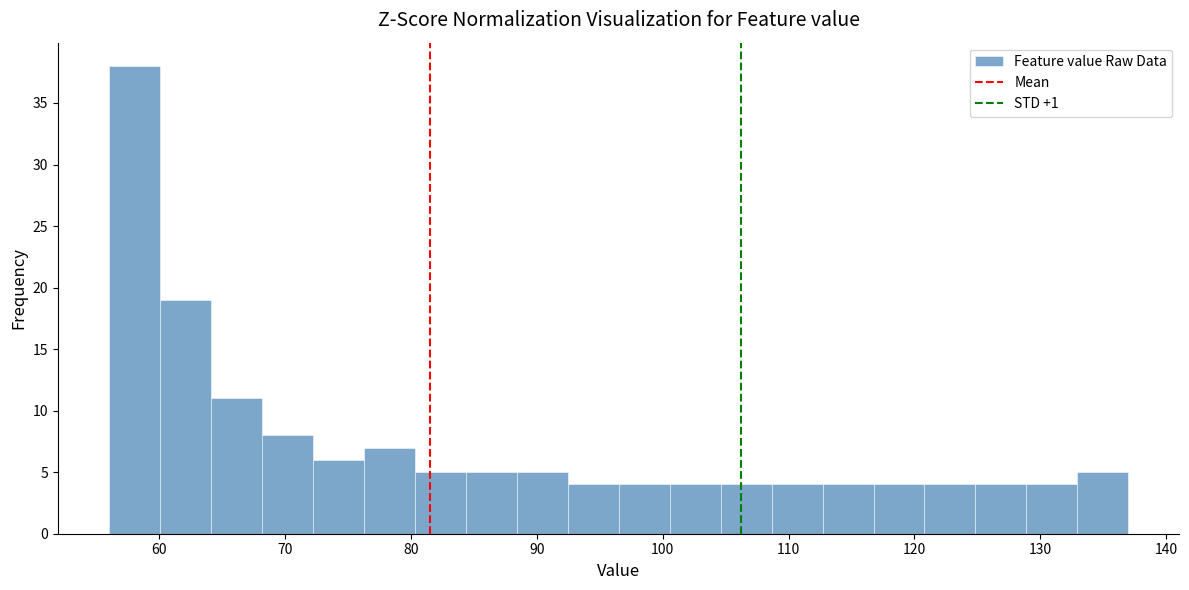

Which range on the x-axis has the tallest bar?

56 to 60